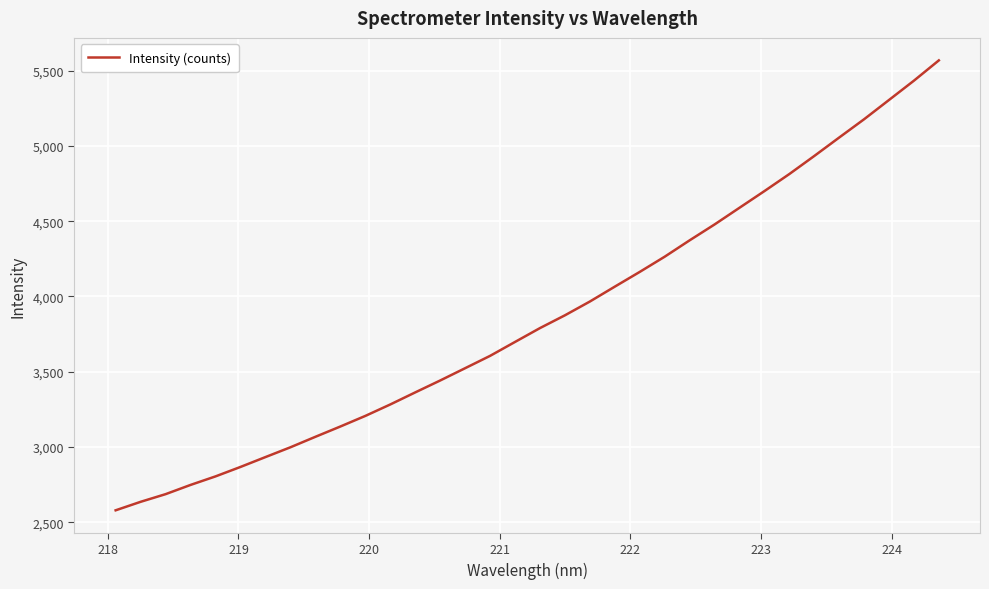

Is this an area chart (filled region under the line)?

No